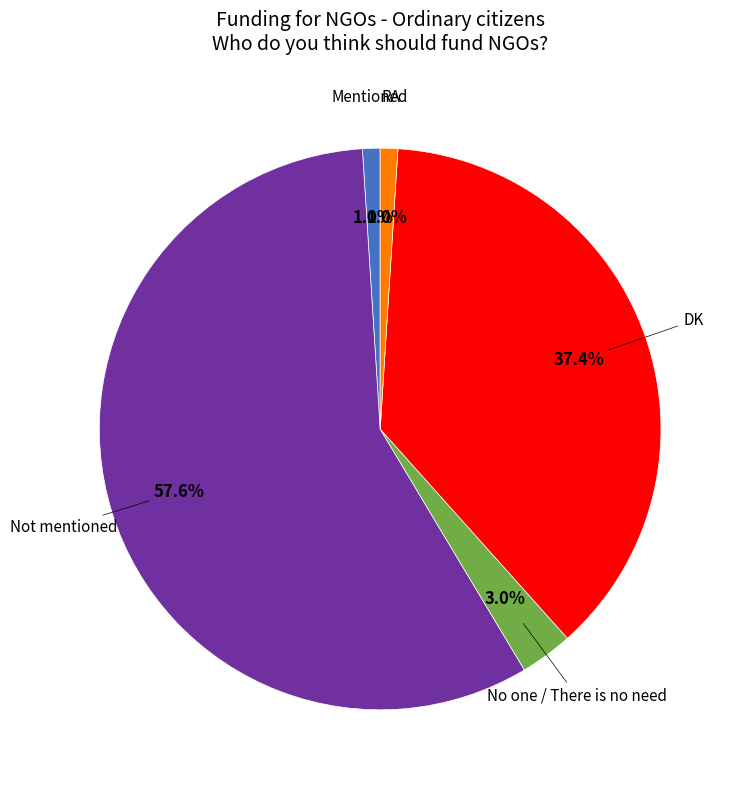

Does any single category account for the majority?

Yes